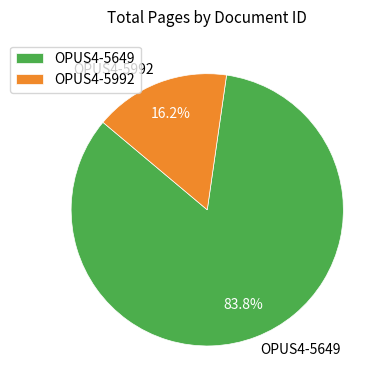

Does OPUS4-5649 represent more than half of the total?

Yes